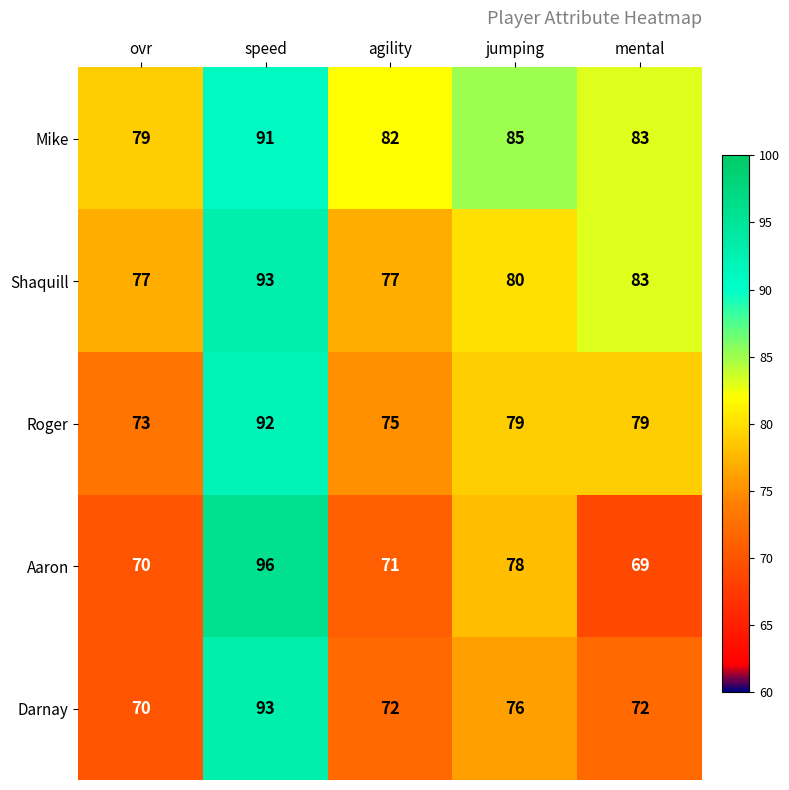

Rank the series at agility from lowest to highest value.

Aaron, Darnay, Roger, Shaquill, Mike